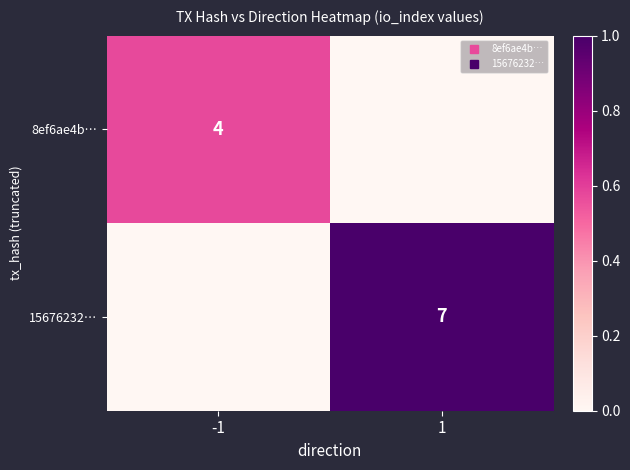

Which has a higher value, 1 or -1?

-1